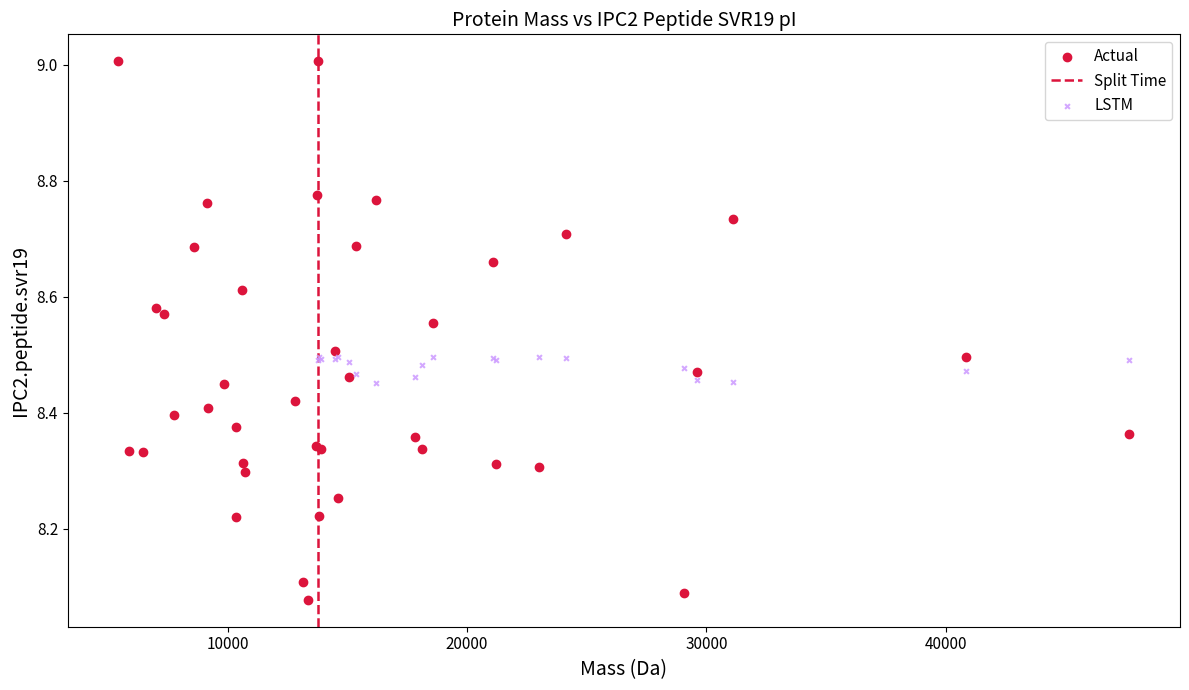

Which series has the widest spread of Y values?

Actual